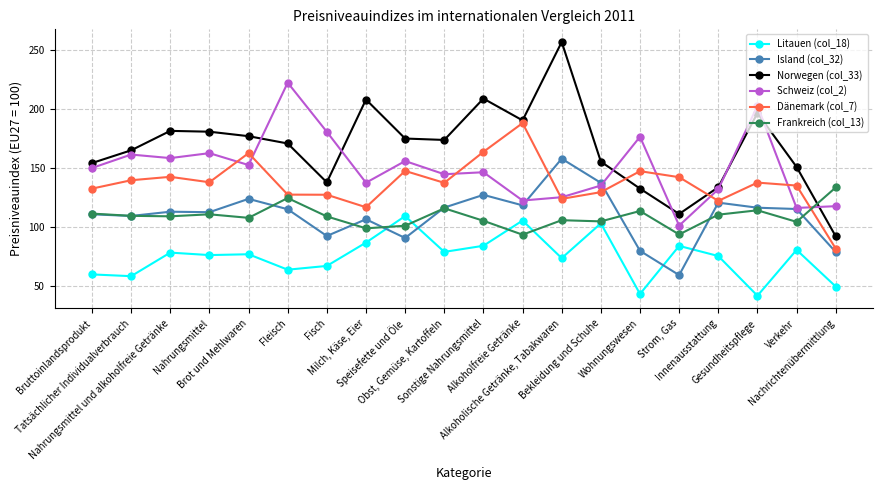

True or false: Norwegen (col_33) and Island (col_32) intersect in this chart.

False